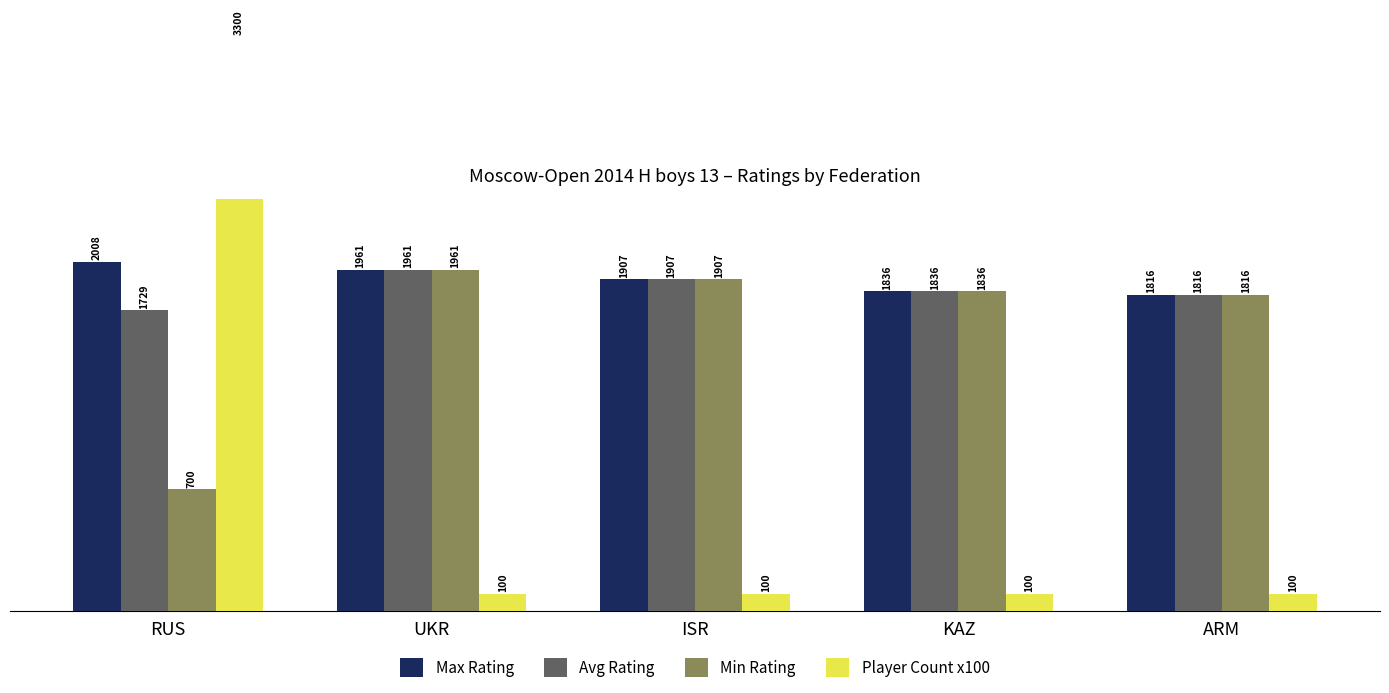

Reading left to right, transcribe all the data shown in this chart.

Max Rating: RUS=2008	UKR=1961	ISR=1907	KAZ=1836	ARM=1816
Avg Rating: RUS=1729	UKR=1961	ISR=1907	KAZ=1836	ARM=1816
Min Rating: RUS=700	UKR=1961	ISR=1907	KAZ=1836	ARM=1816
Player Count x100: RUS=3300	UKR=100	ISR=100	KAZ=100	ARM=100